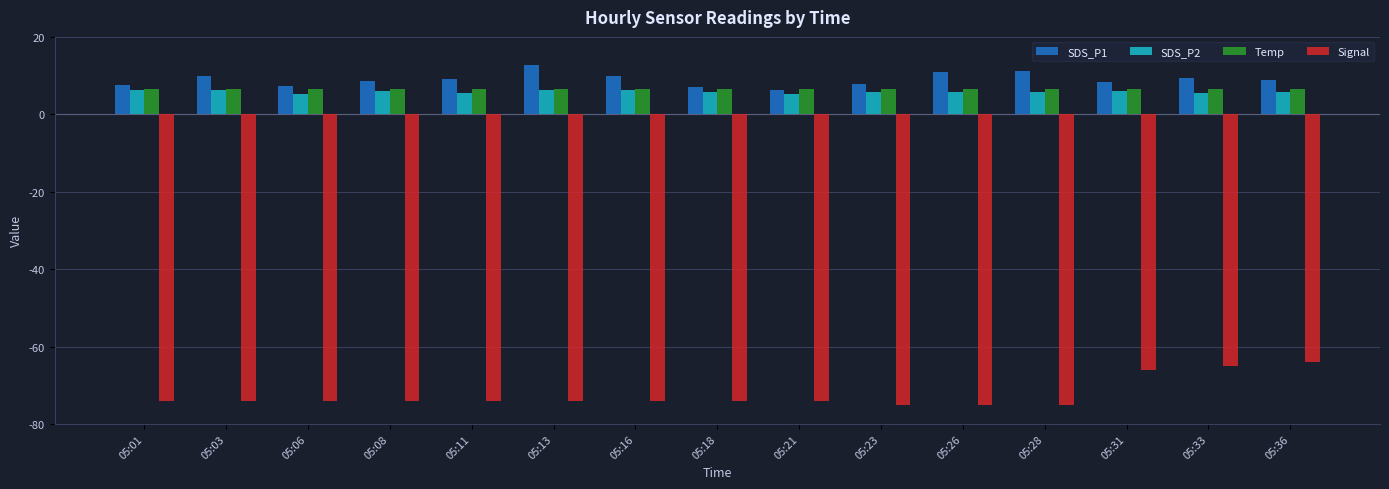

What is the average value of the Temp series?

6.5